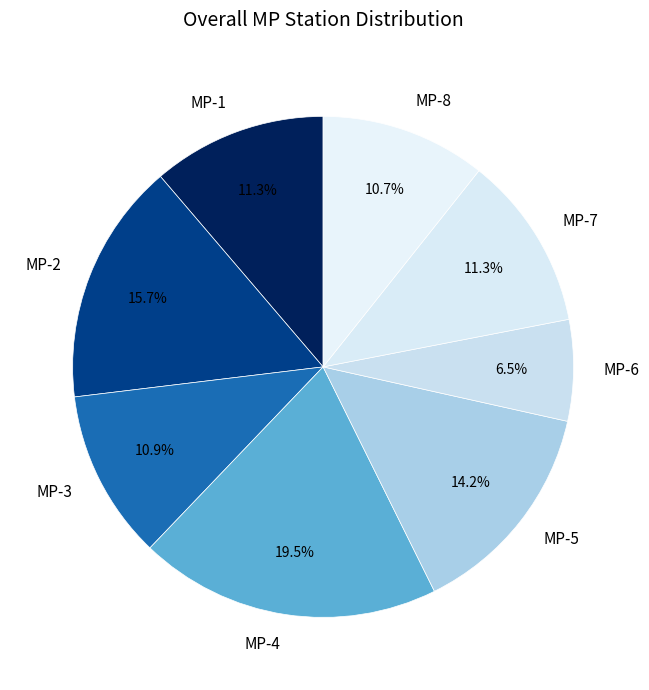

To the nearest percent, what is the difference between the largest and smallest slice percentages?

13%